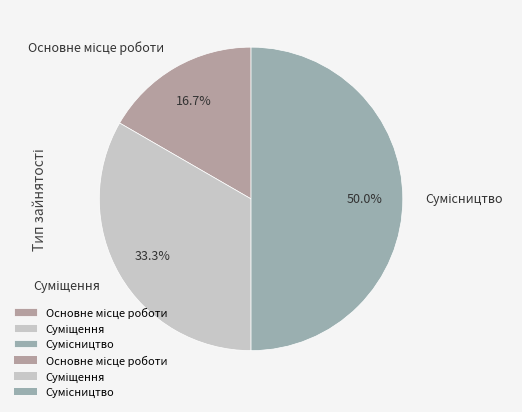

To the nearest percent, what portion does Основне місце роботи represent?

17%